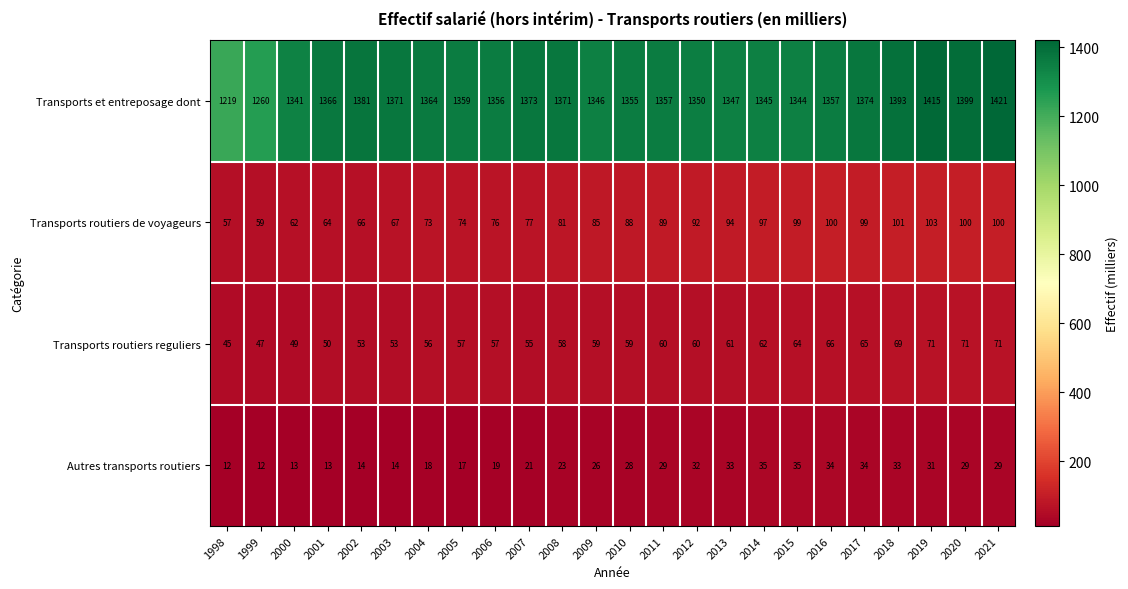

Where does the Transports et entreposage dont series first go above 1359?

2001